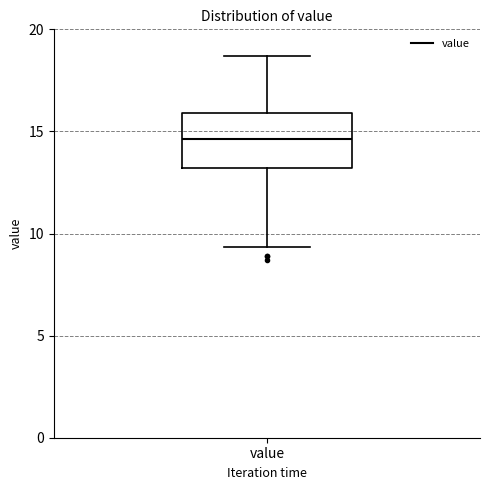

Read this box plot against the y-axis: the position of the median line, the range covered by the box, and the ends of both whiskers. The values are not printed on the chart, so give them approximately, as read against the axis.

median 14.5, box 13.0 to 16.0, whiskers 9.5 to 18.5